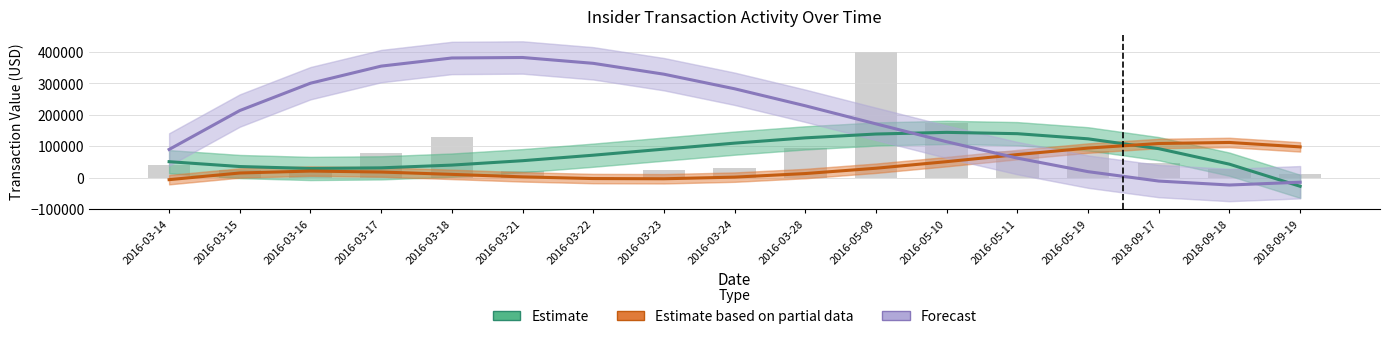

At how many categories does at least one series exceed 283052?

6